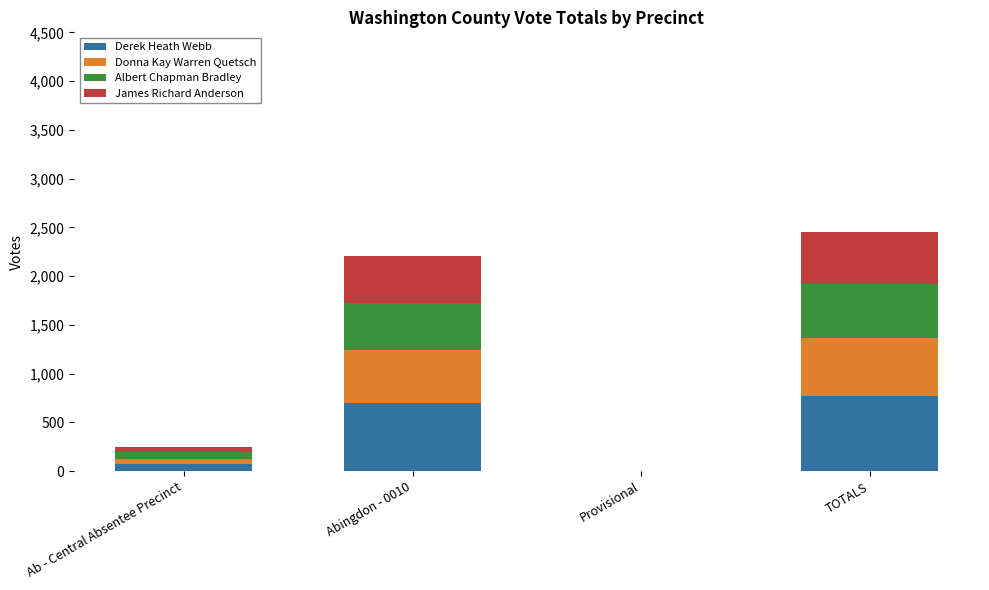

Count the number of data series in this chart.

4